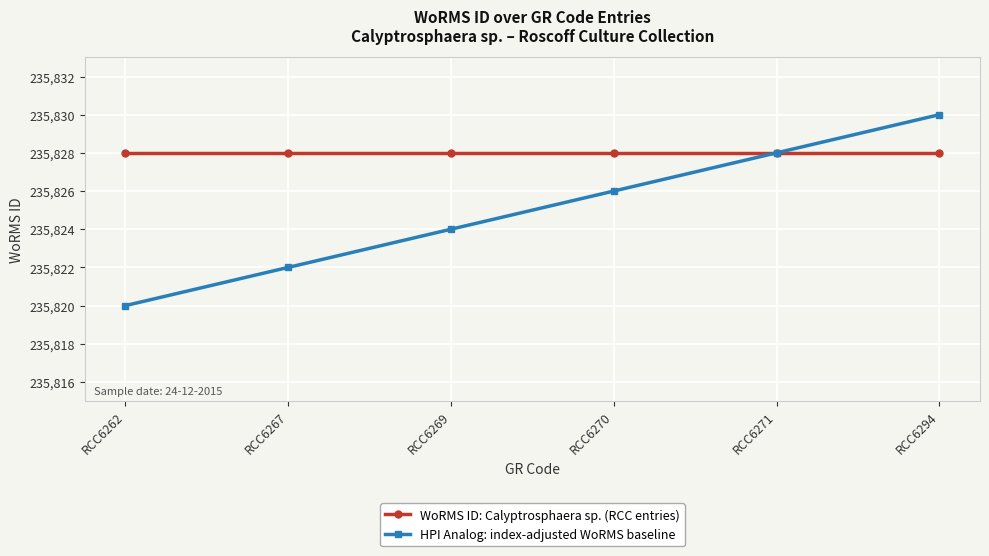

What is the value of the WoRMS ID: Calyptrosphaera sp. (RCC entries) point at the 1st from the left?

235828